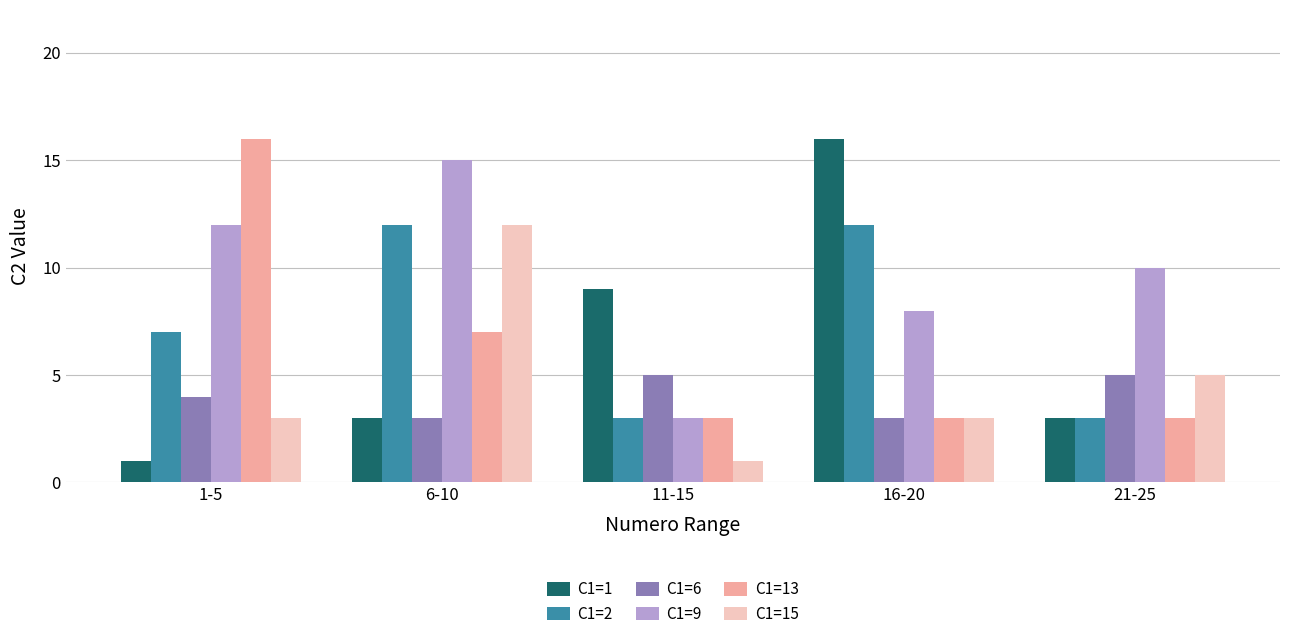

The value of C1=6 at 6-10 is 5. True or false?

False